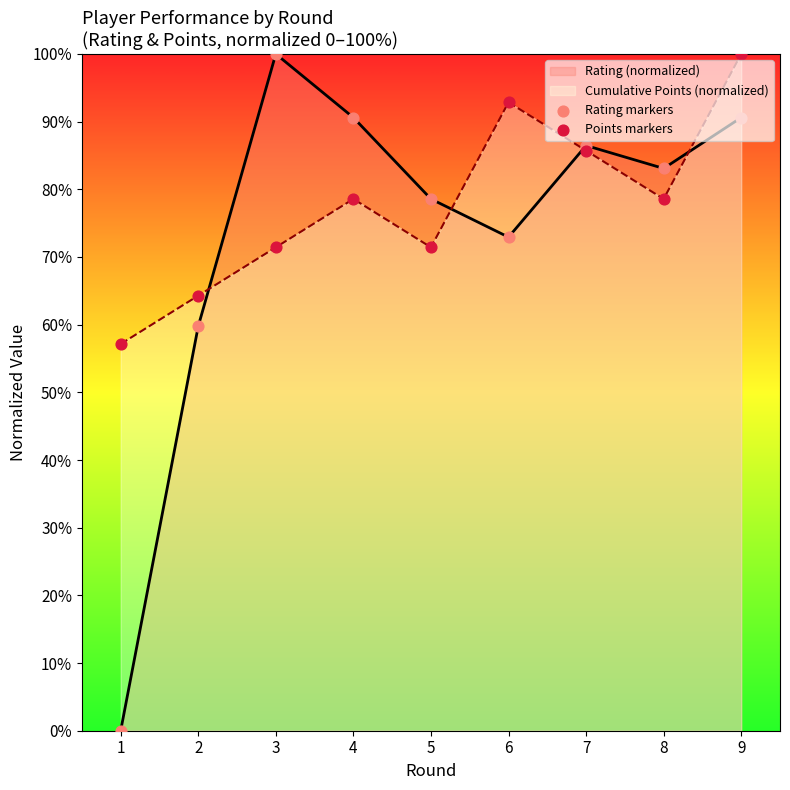

Is the value of Points markers at 3 greater than the value of Rating markers at 8?

No